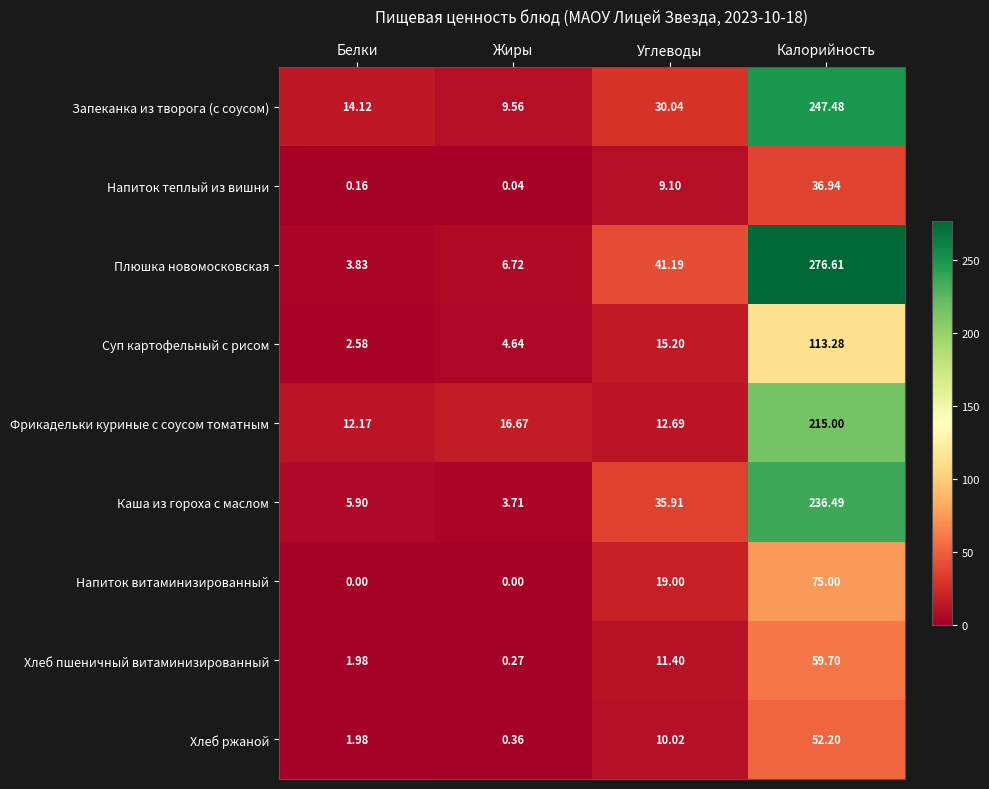

At which label is Каша из гороха с маслом closest to 120?

Углеводы